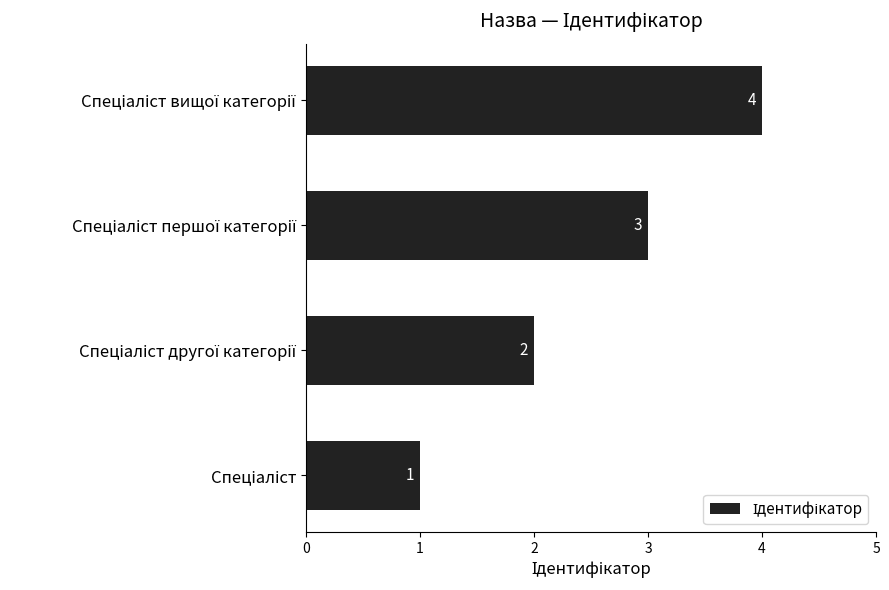

How many values are between 2 and 4?

3